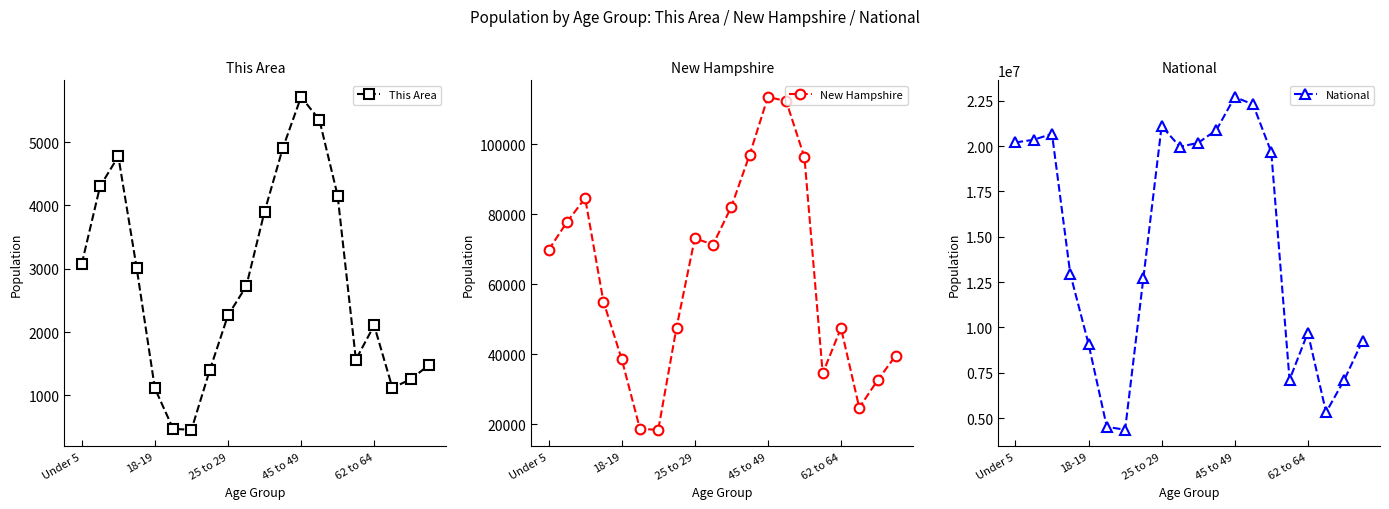

What is the difference between the second highest and second lowest values in the New Hampshire series?

93806